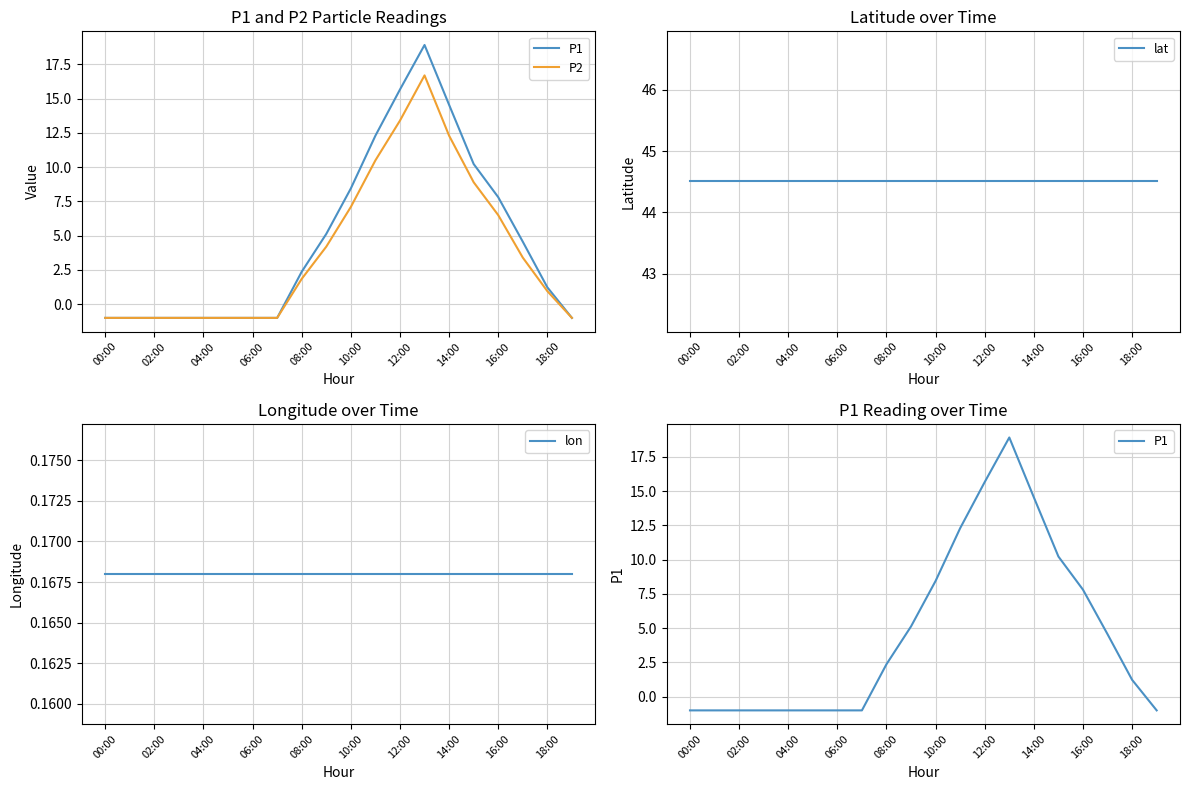

True or false: P2 and lon intersect in this chart.

True